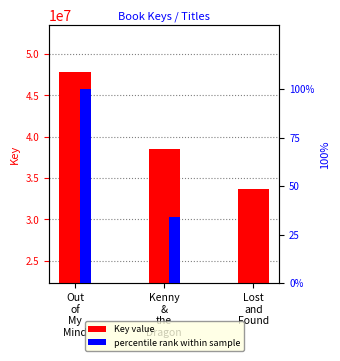

Read the percentile rank within sample value at Out
of
My
Mind.

100.0